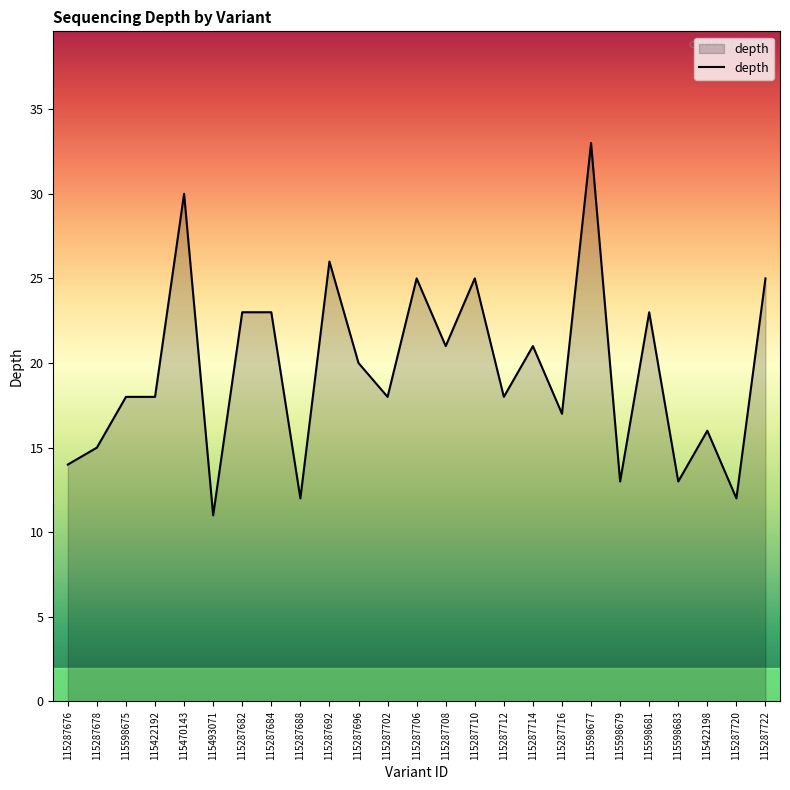

What is the difference between the values at 115287710 and 115422198?

9